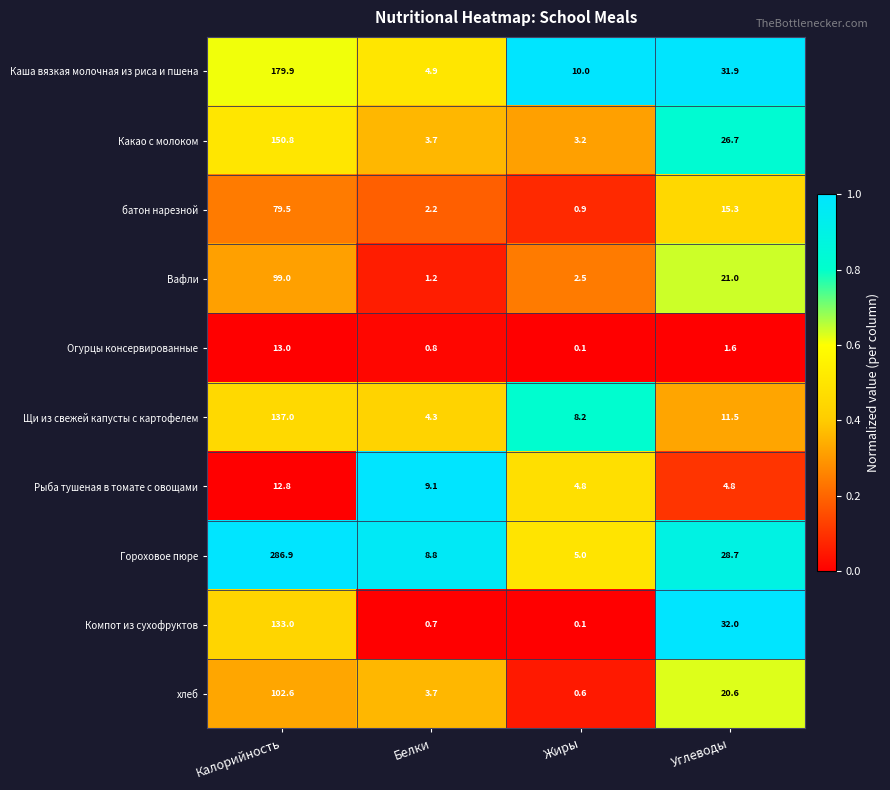

Which series has the widest spread of values?

Гороховое пюре